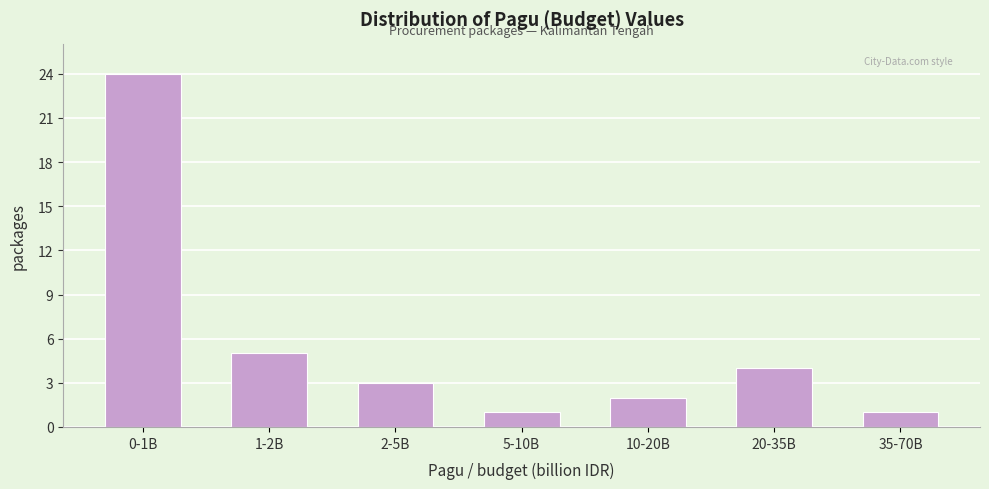

Reading left to right, extract all data points from this chart.

0-1B=24	1-2B=5	2-5B=3	5-10B=1	10-20B=2	20-35B=4	35-70B=1